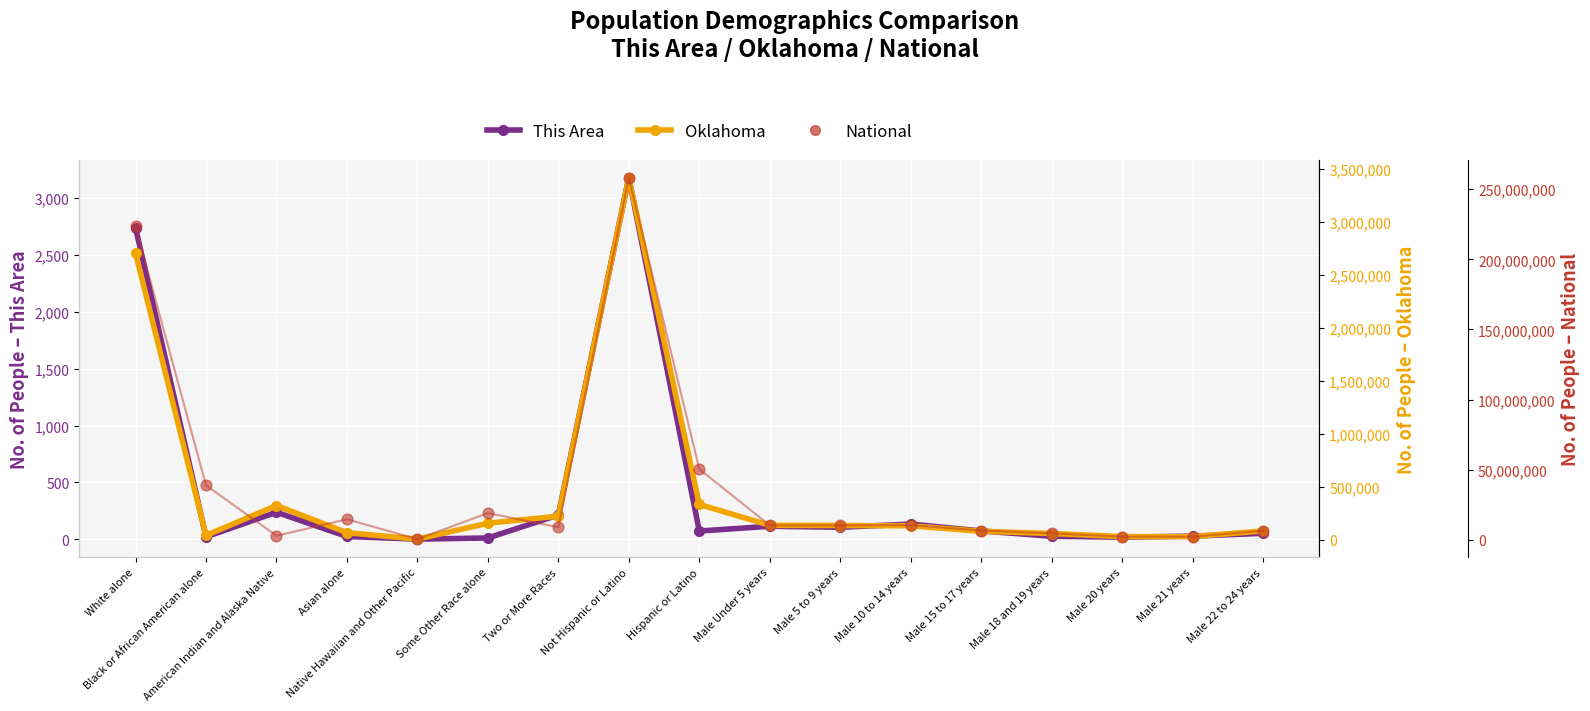

Which series has the largest total across all categories?

National